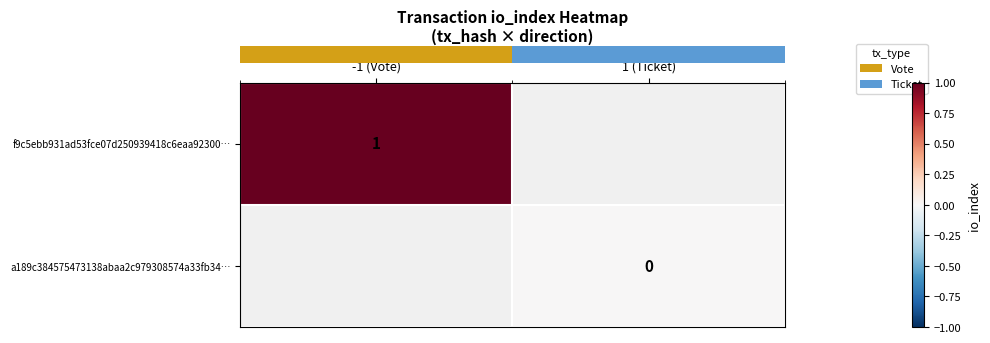

Is it true that row_1 equals nan at -1 (Vote)?

False